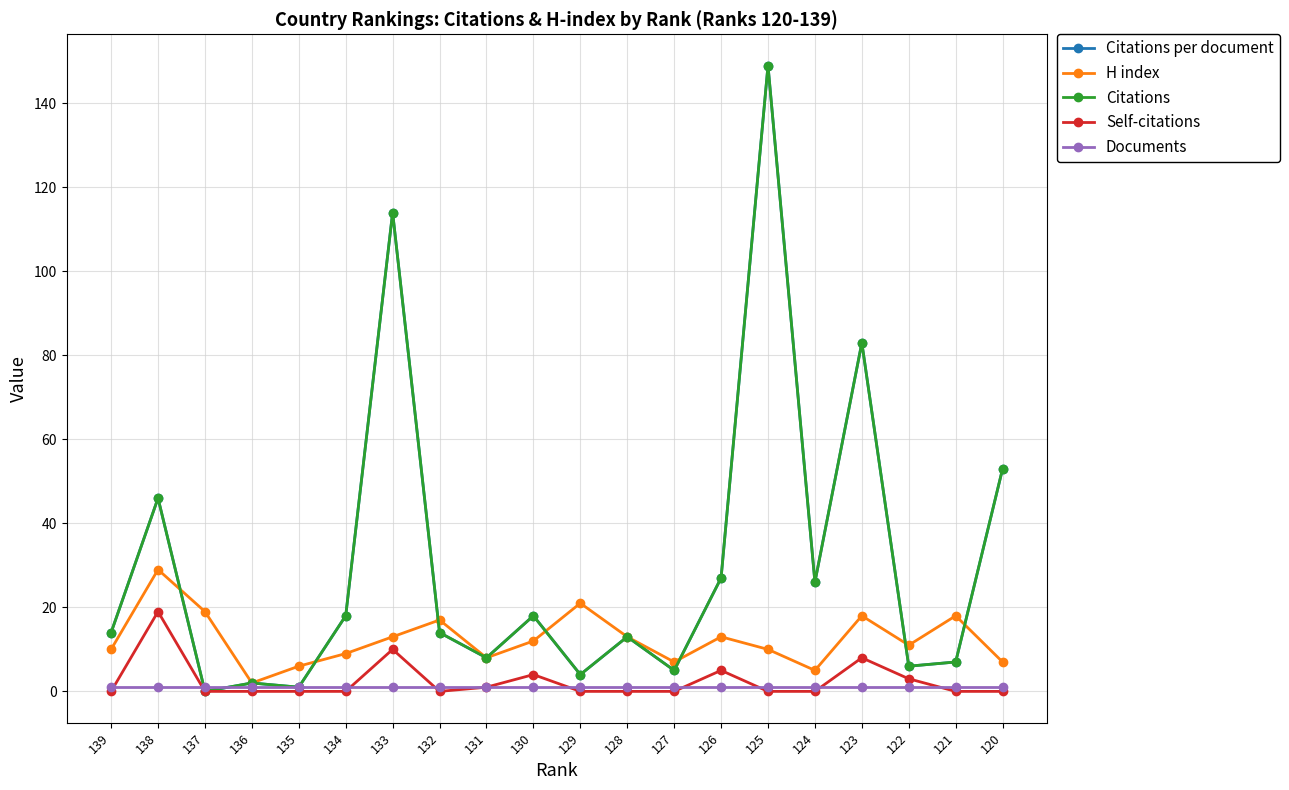

How many interior local valleys does the Self-citations series have?

1